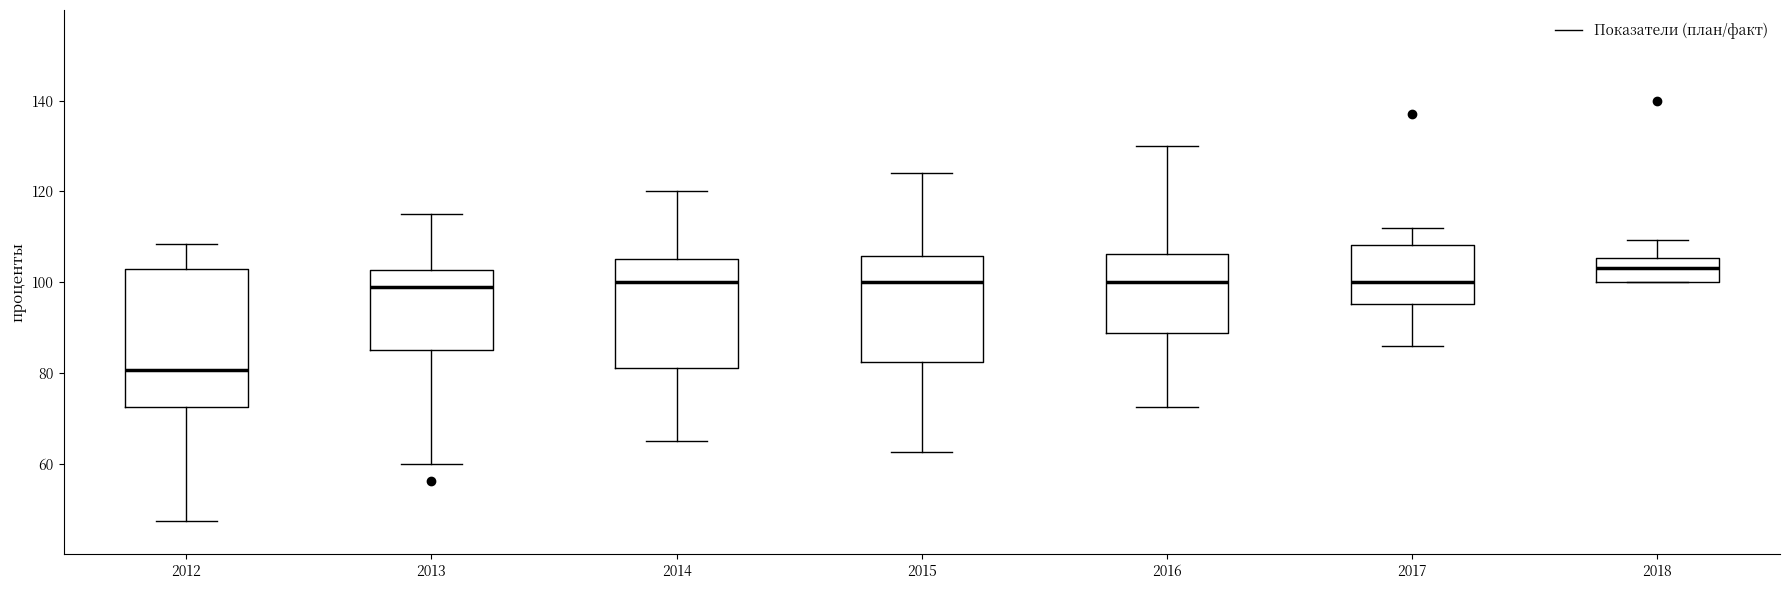

Which box's median line is the highest?

2018